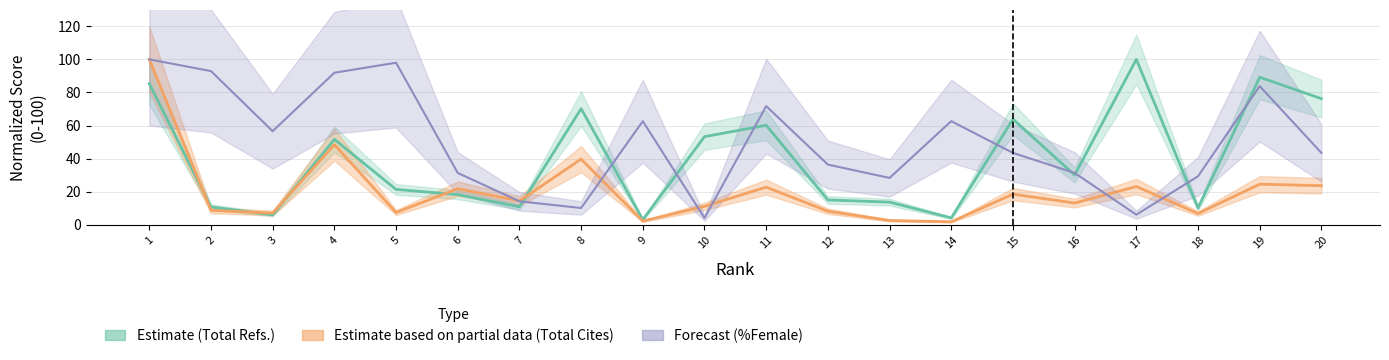

Which category has the lowest value across all series?

14